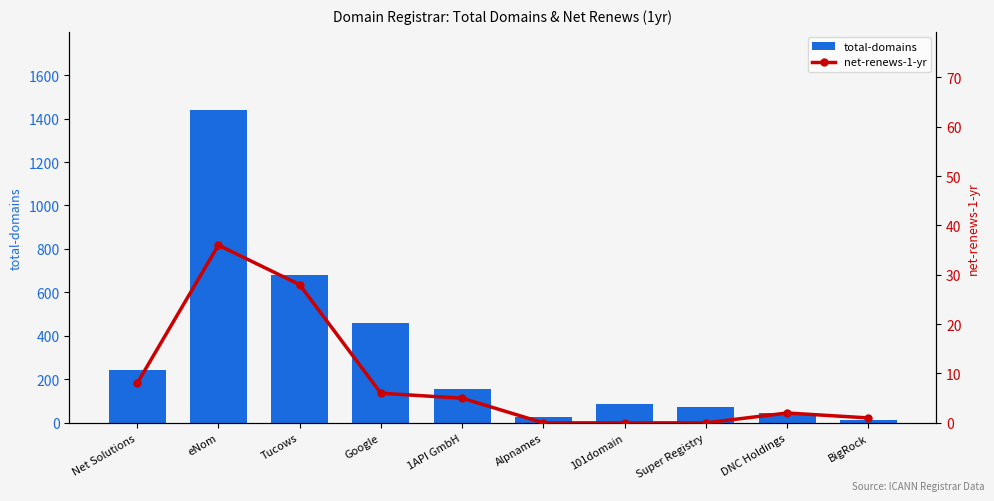

At which label is net-renews-1-yr closest to 18?

Net Solutions